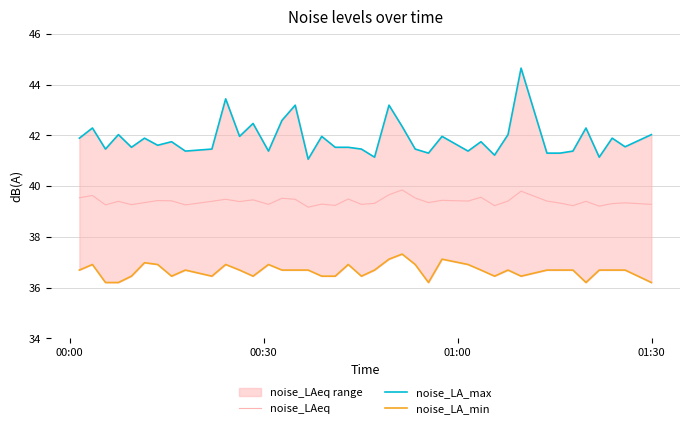

What is the minimum value for noise_LAeq?

39.2